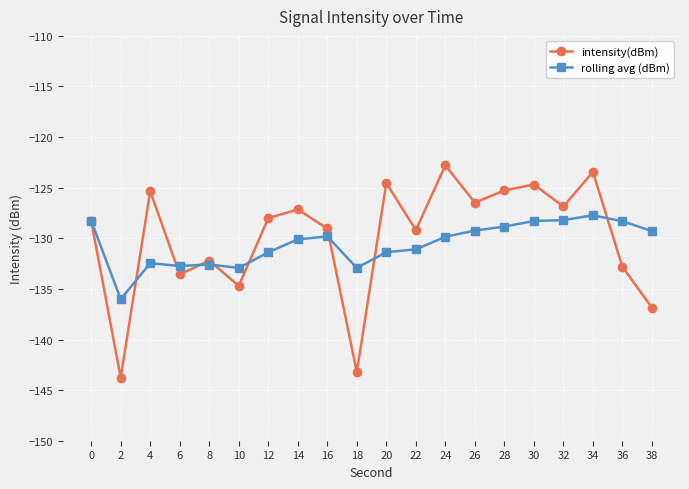

True or false: rolling avg (dBm) has more than 0 interior local peaks.

True